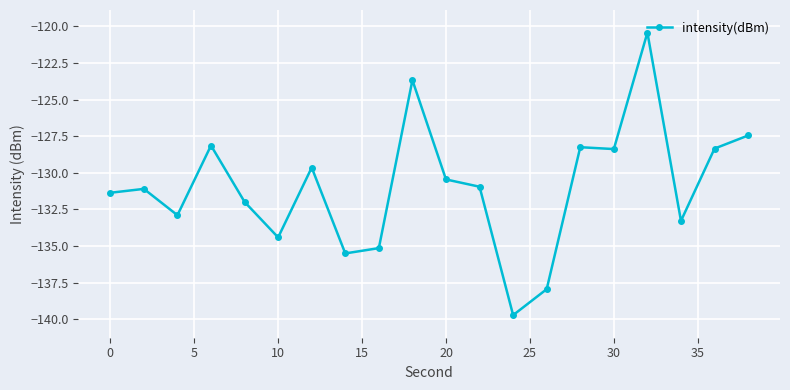

What is the value of the 10th point from the left?

-123.7